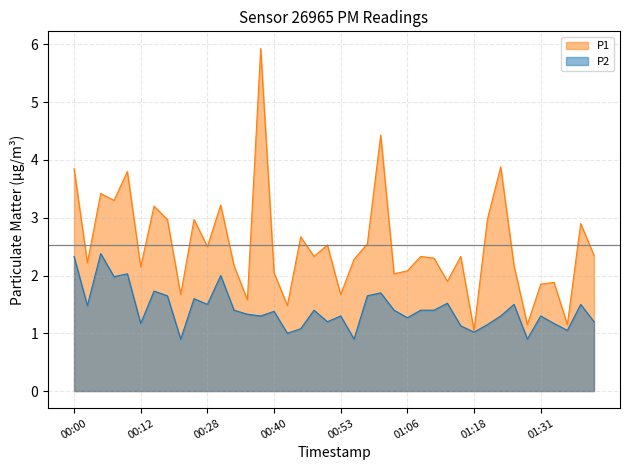

How many data points does each series have?

40